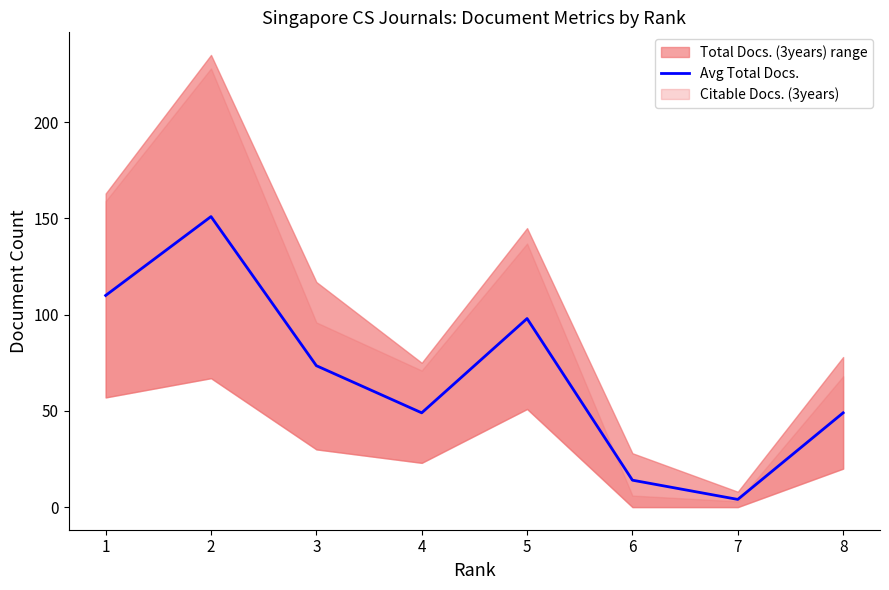

How many data points are above 73?

4